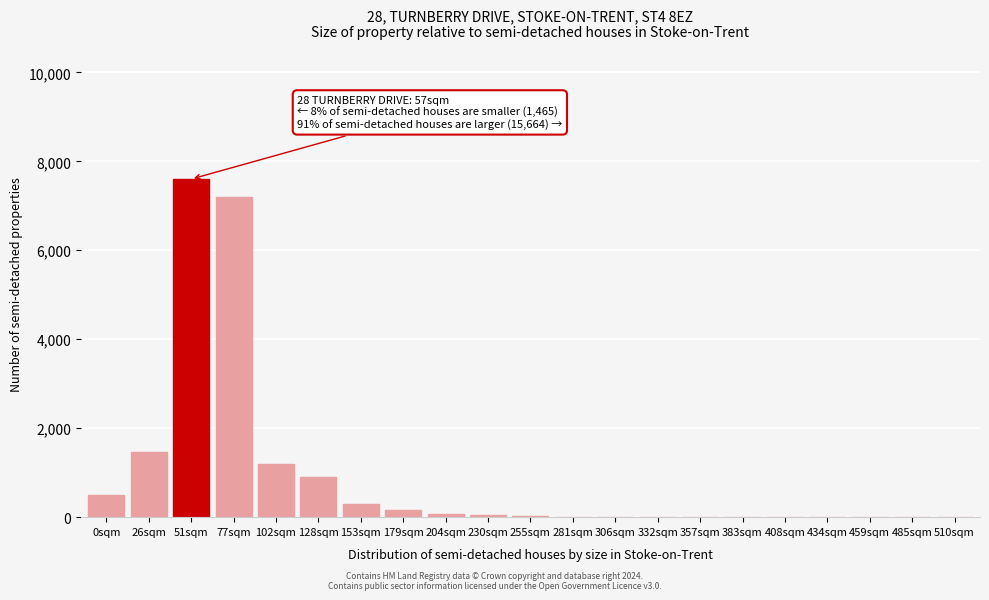

What is the sum of all values?

19497